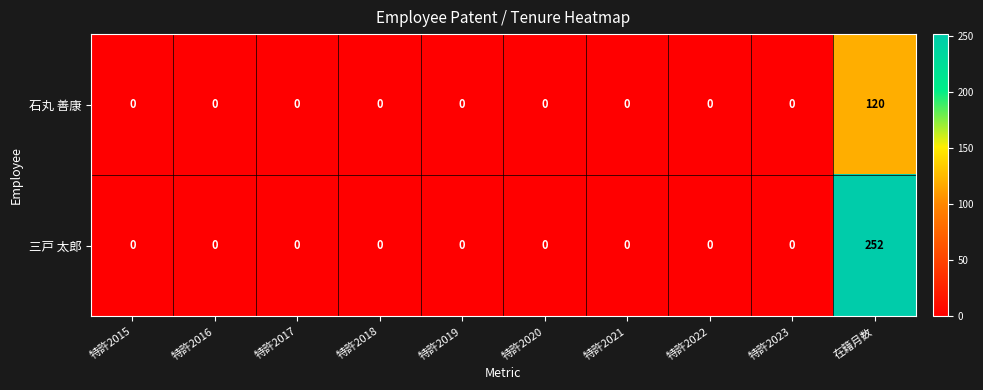

Which series has the widest spread of values?

三戸 太郎